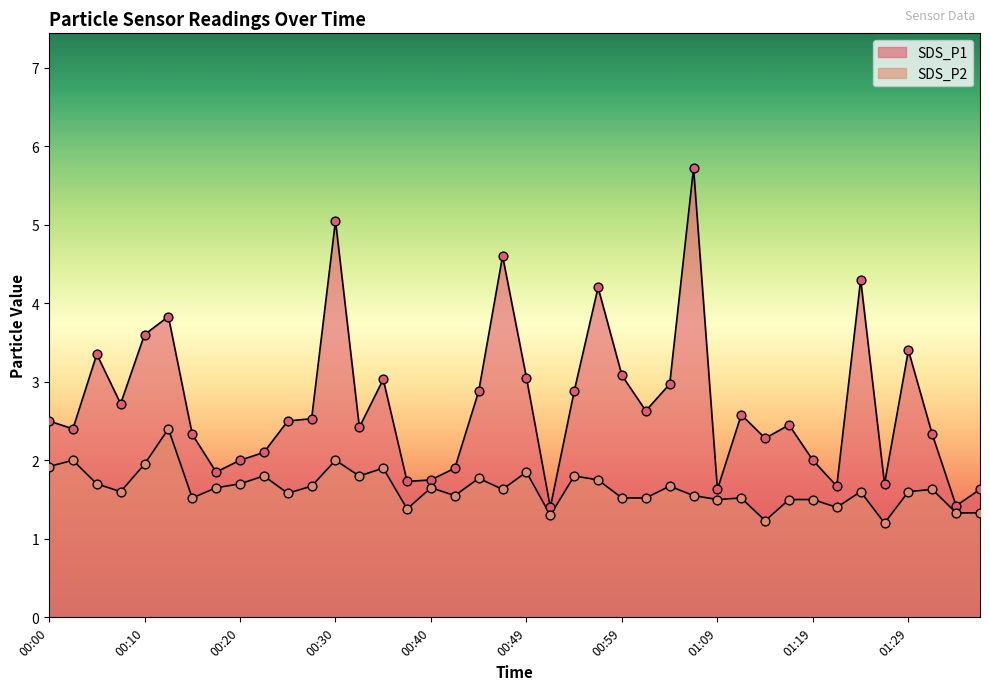

What is the total value across all series at 00:52?

2.7